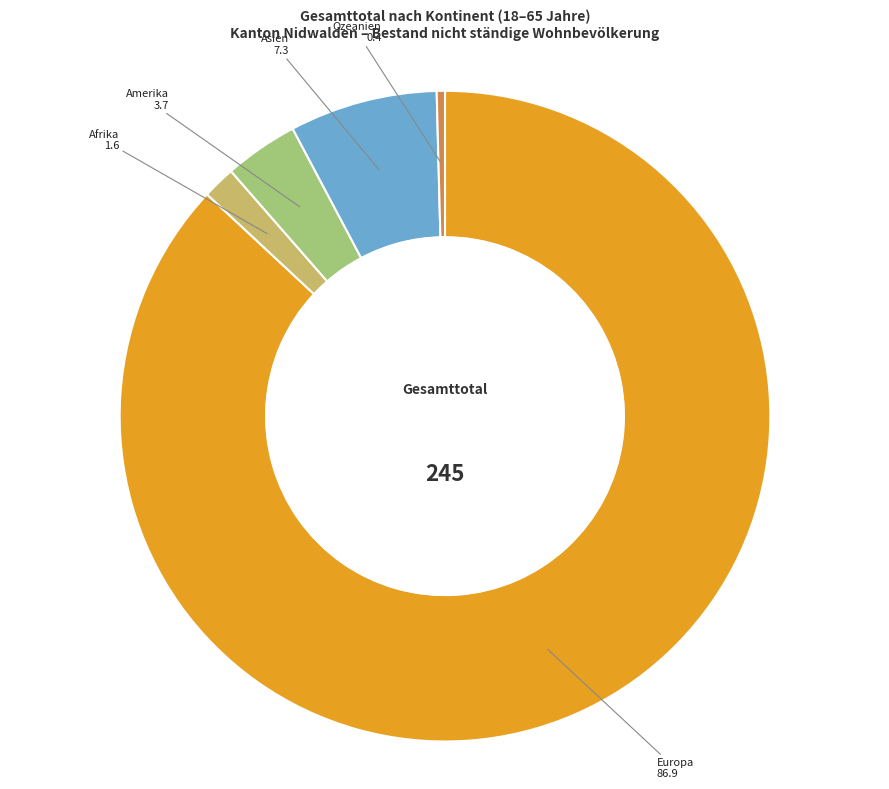

What is the smallest slice in the pie chart?

Ozeanien